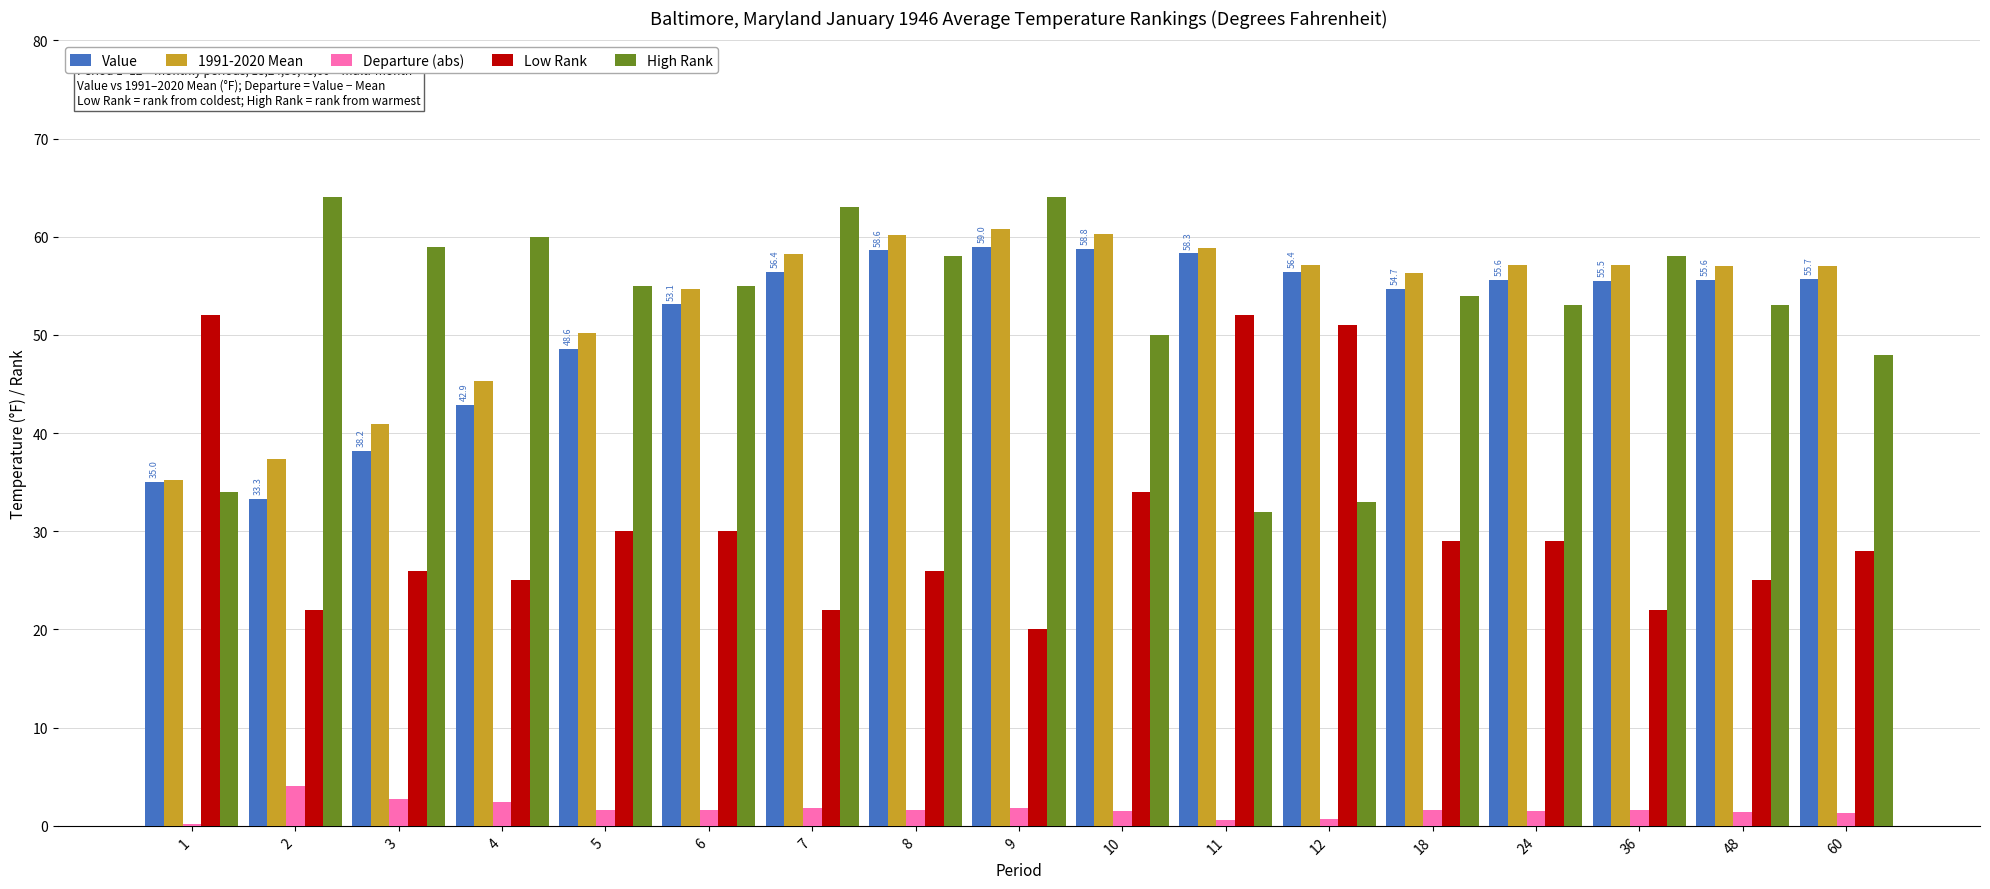

Is it true that 1991-2020 Mean equals 58.9 at 11?

True